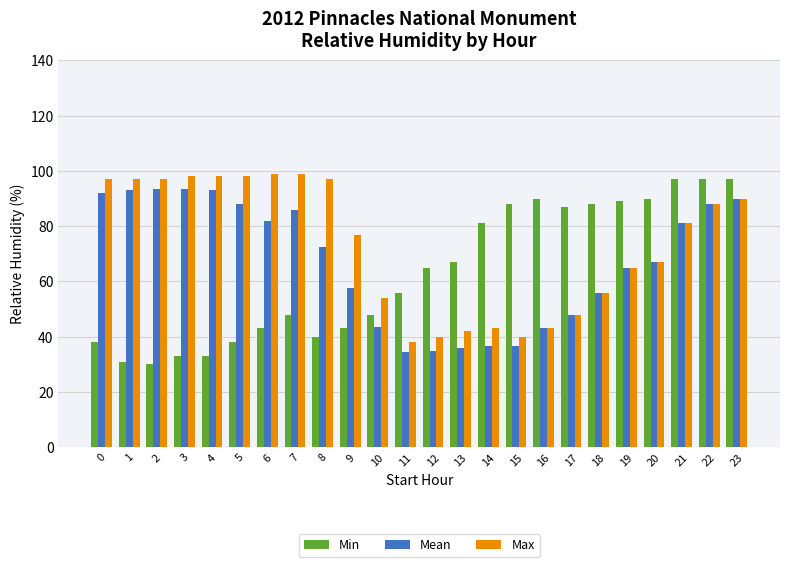

Rank the series by their average value, from lowest to highest.

Min, Mean, Max